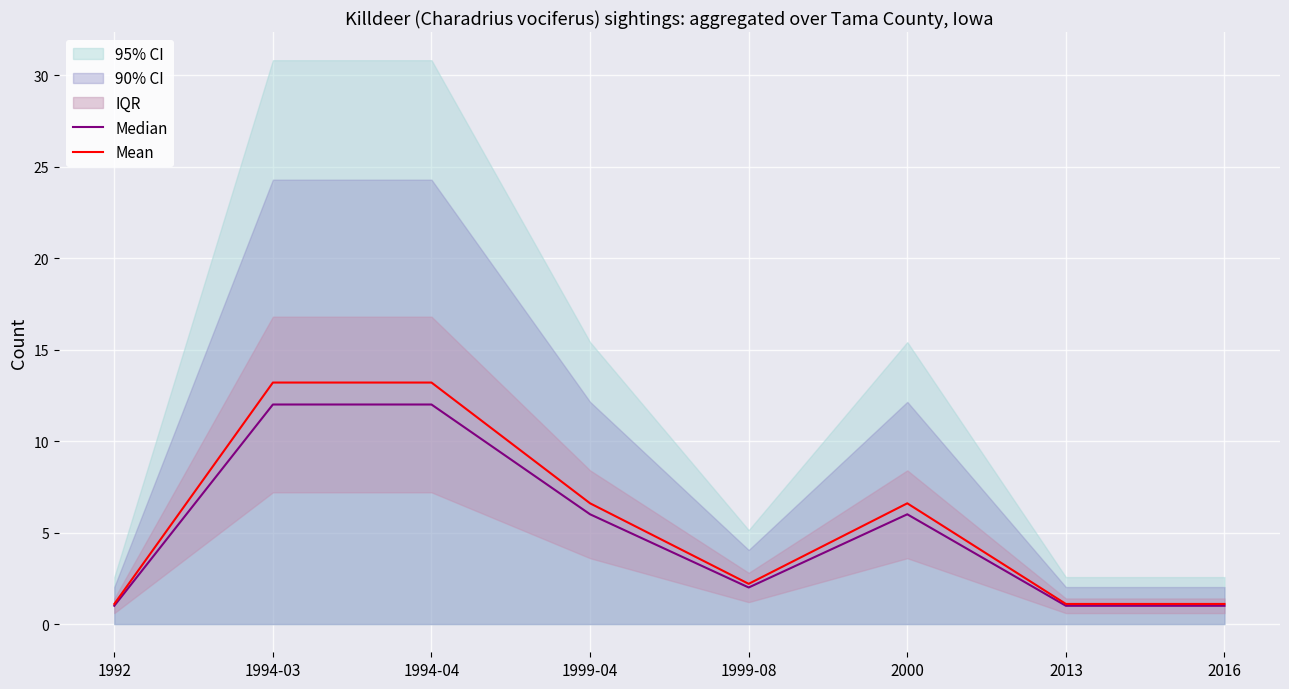

How many data points in Median are less than 6?

4